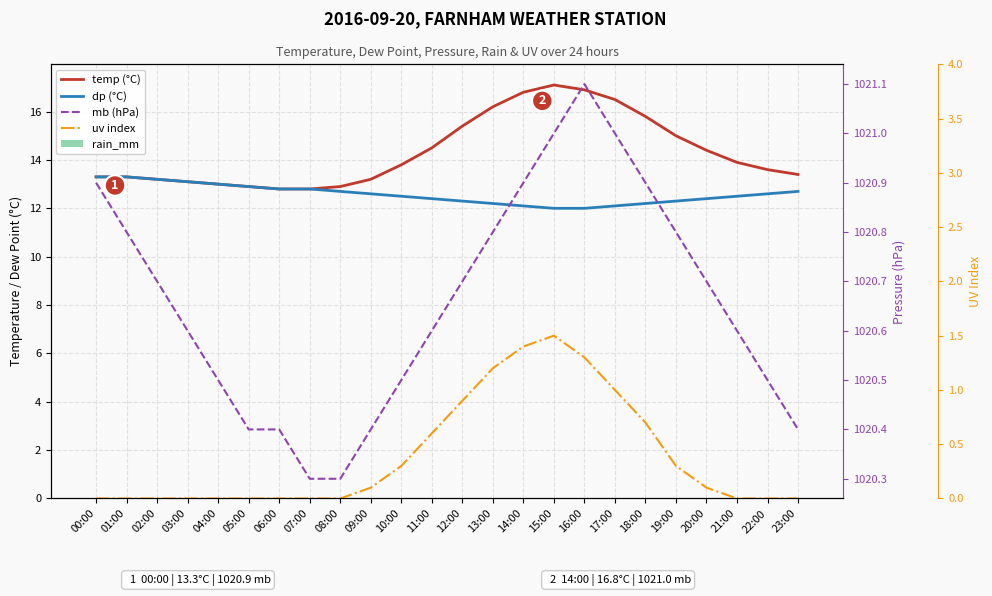

Reading left to right, transcribe all the data shown in this chart.

temp (°C): 00:00=13.3	01:00=13.3	02:00=13.2	03:00=13.1	04:00=13.0	05:00=12.9	06:00=12.8	07:00=12.8	08:00=12.9	09:00=13.2	10:00=13.8	11:00=14.5	12:00=15.4	13:00=16.2	14:00=16.8	15:00=17.1	16:00=16.9	17:00=16.5	18:00=15.8	19:00=15.0	20:00=14.4	21:00=13.9	22:00=13.6	23:00=13.4
dp (°C): 00:00=13.3	01:00=13.3	02:00=13.2	03:00=13.1	04:00=13.0	05:00=12.9	06:00=12.8	07:00=12.8	08:00=12.7	09:00=12.6	10:00=12.5	11:00=12.4	12:00=12.3	13:00=12.2	14:00=12.1	15:00=12.0	16:00=12.0	17:00=12.1	18:00=12.2	19:00=12.3	20:00=12.4	21:00=12.5	22:00=12.6	23:00=12.7
rain_mm: 00:00=0.0	01:00=0.0	02:00=0.0	03:00=0.0	04:00=0.0	05:00=0.0	06:00=0.0	07:00=0.0	08:00=0.0	09:00=0.0	10:00=0.0	11:00=0.0	12:00=0.0	13:00=0.0	14:00=0.0	15:00=0.0	16:00=0.0	17:00=0.0	18:00=0.0	19:00=0.0	20:00=0.0	21:00=0.0	22:00=0.0	23:00=0.0
mb (hPa): 00:00=1020.9	01:00=1020.8	02:00=1020.7	03:00=1020.6	04:00=1020.5	05:00=1020.4	06:00=1020.4	07:00=1020.3	08:00=1020.3	09:00=1020.4	10:00=1020.5	11:00=1020.6	12:00=1020.7	13:00=1020.8	14:00=1020.9	15:00=1021.0	16:00=1021.1	17:00=1021.0	18:00=1020.9	19:00=1020.8	20:00=1020.7	21:00=1020.6	22:00=1020.5	23:00=1020.4
uv index: 00:00=0.0	01:00=0.0	02:00=0.0	03:00=0.0	04:00=0.0	05:00=0.0	06:00=0.0	07:00=0.0	08:00=0.0	09:00=0.1	10:00=0.3	11:00=0.6	12:00=0.9	13:00=1.2	14:00=1.4	15:00=1.5	16:00=1.3	17:00=1.0	18:00=0.7	19:00=0.3	20:00=0.1	21:00=0.0	22:00=0.0	23:00=0.0